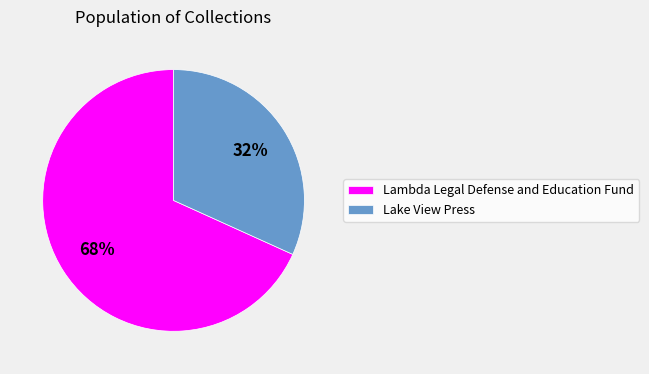

True or false: Lambda Legal Defense and Education Fund accounts for 68% of the total.

True